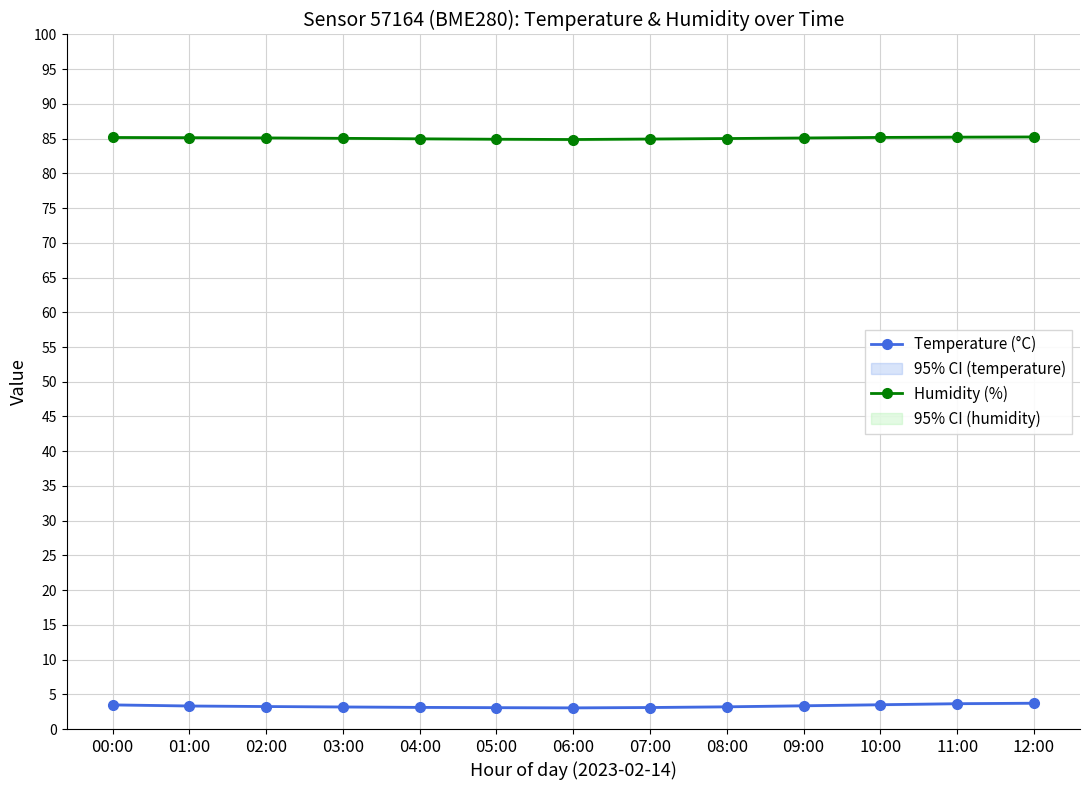

What is the difference between the second highest and minimum values in the Humidity (%) series?

0.3